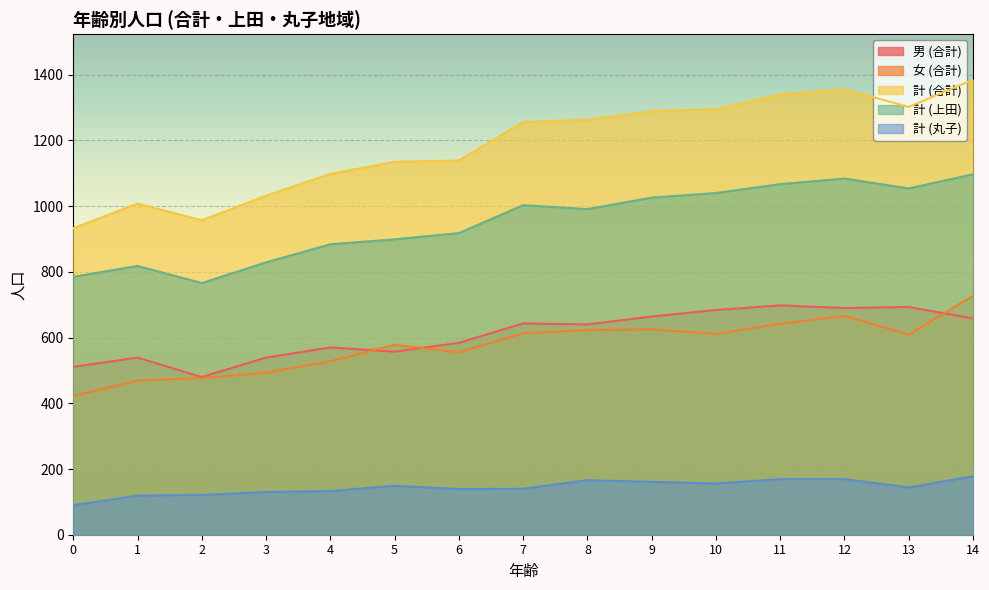

Reading left to right, extract all data points from this chart.

男 (合計): 511	539	480	539	570	557	584	643	640	664	684	698	690	693	658
女 (合計): 422	469	477	493	528	578	555	613	623	625	611	642	666	609	727
計 (合計): 933	1008	957	1032	1098	1135	1139	1256	1263	1289	1295	1340	1356	1302	1385
計 (上田): 785	818	766	829	884	899	918	1003	991	1026	1040	1067	1084	1054	1097
計 (丸子): 90	119	121	130	133	149	139	140	166	161	156	169	169	144	178